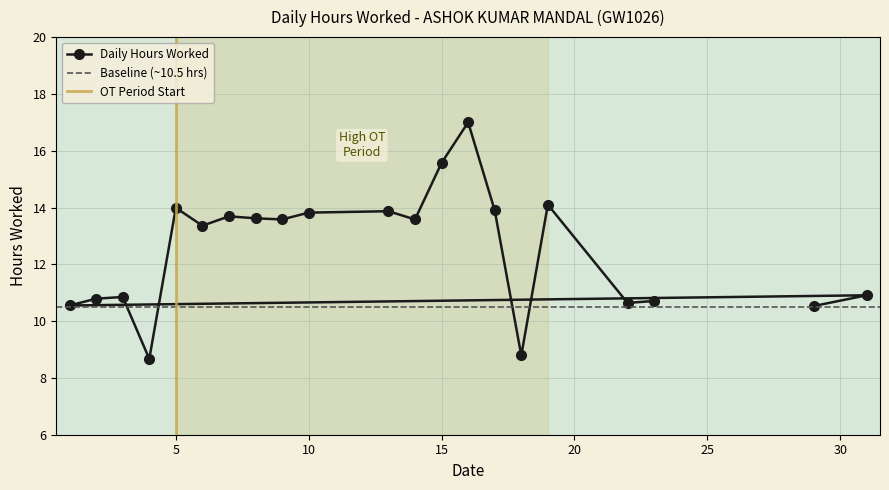

Between 9 and 8, which is larger?

8